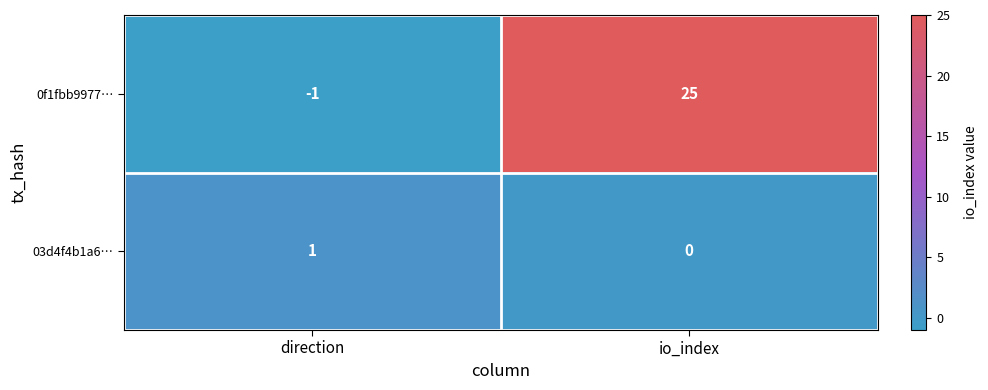

What is the difference between the 0f1fbb9977… values at direction and io_index?

26